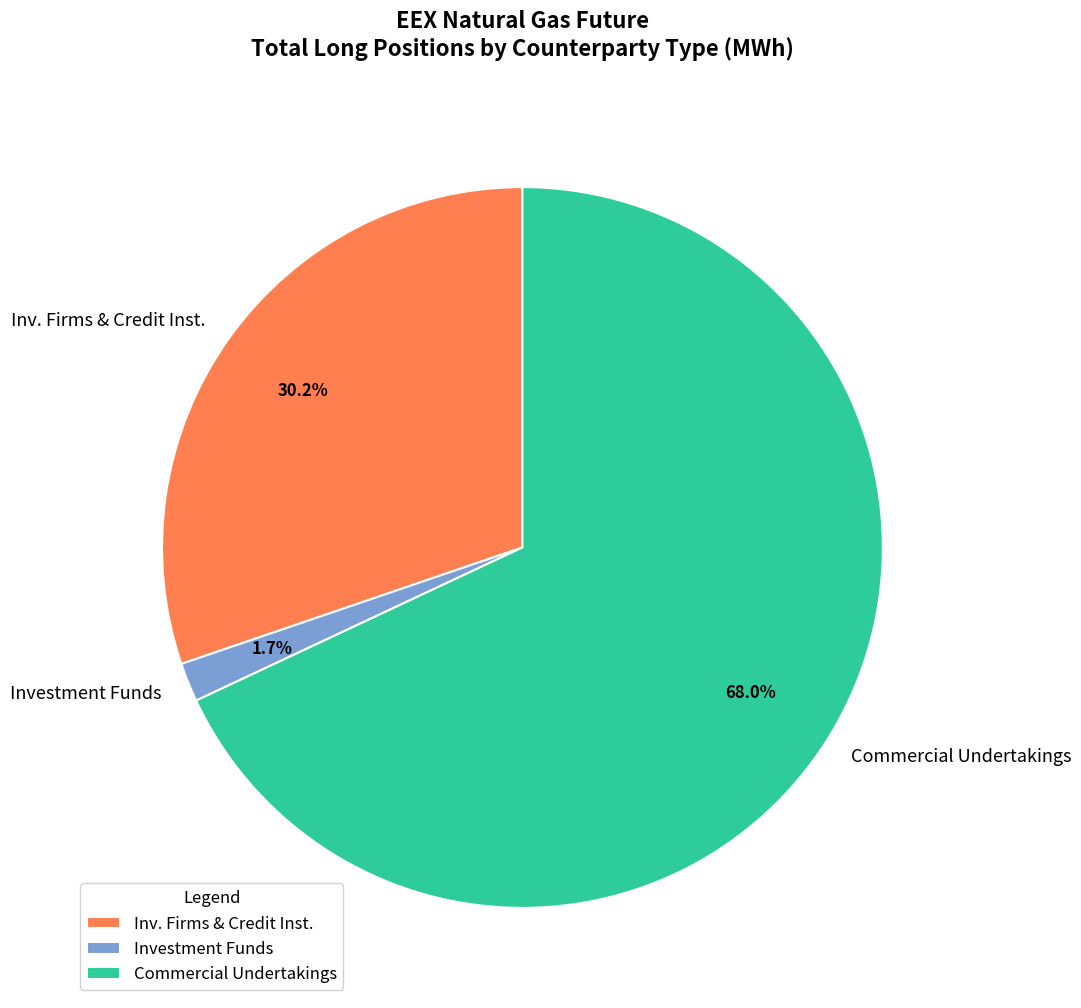

Between Inv. Firms & Credit Inst. and Commercial Undertakings, which is larger?

Commercial Undertakings